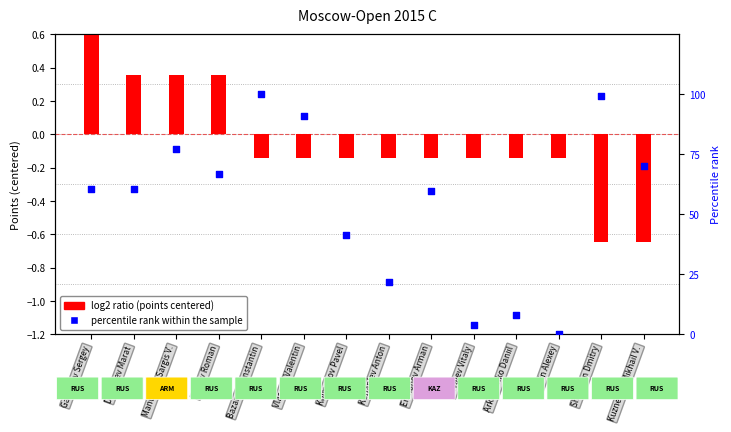

At how many categories does at least one series exceed 63?

6